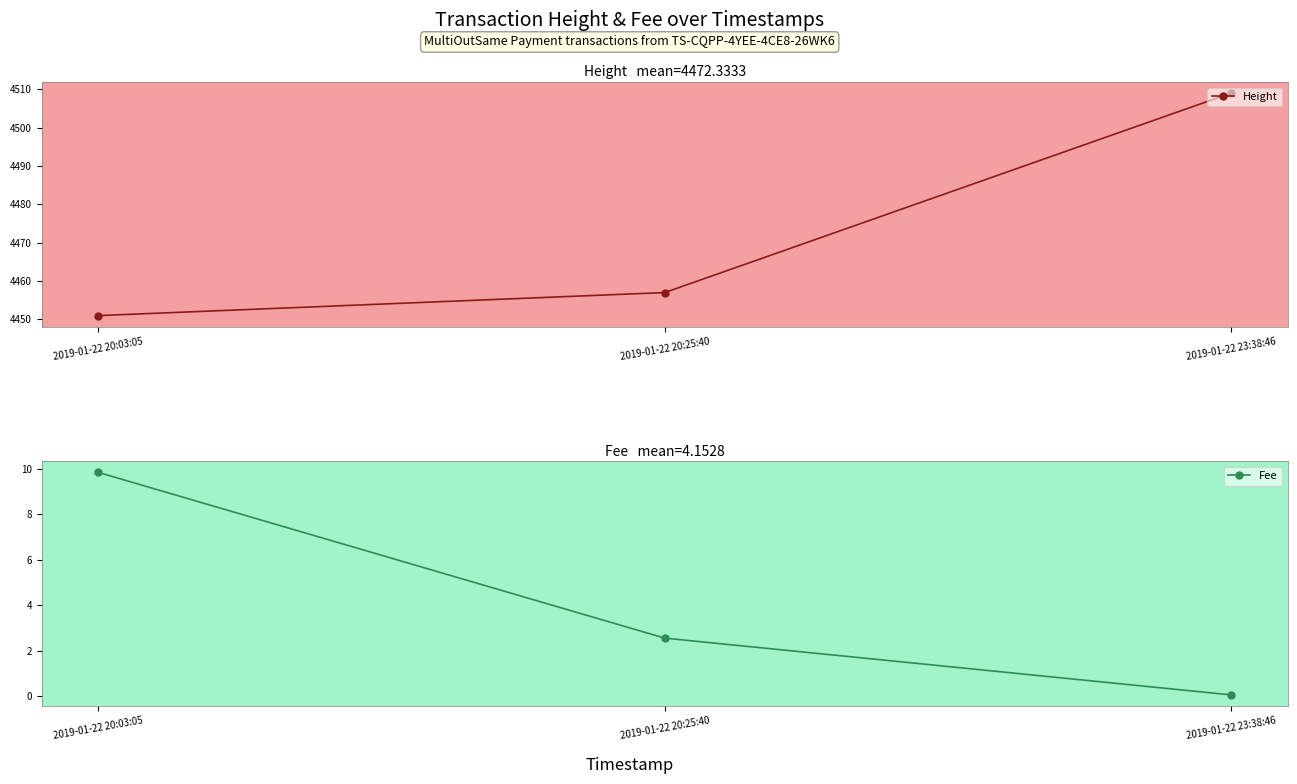

Is it true that Fee equals 17.2 at 2019-01-22 20:03:05?

False